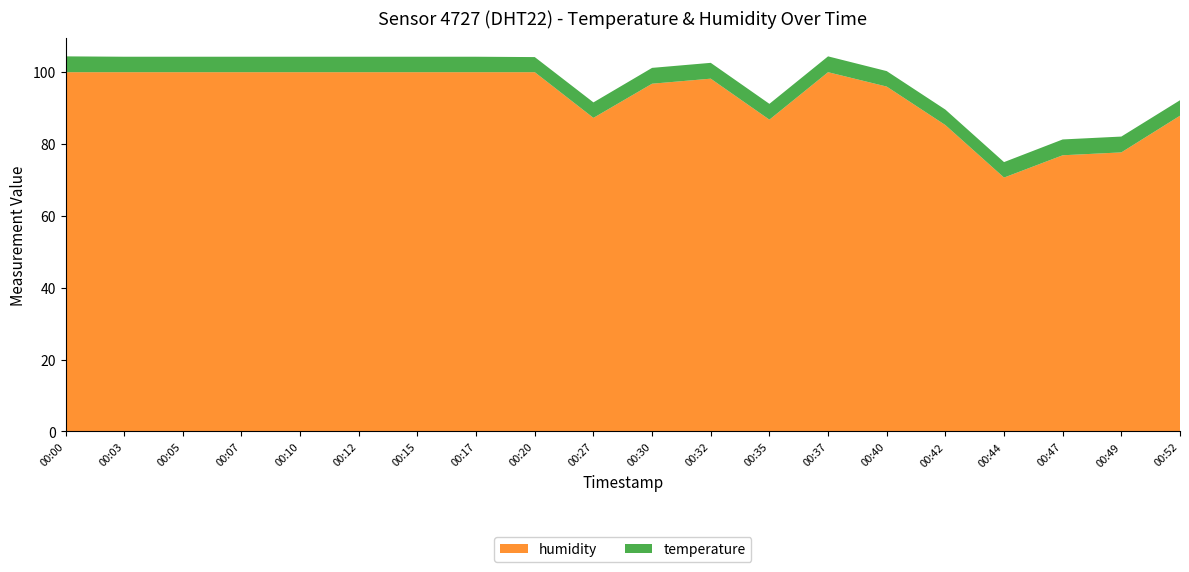

Reading left to right, list all the values displayed in this chart.

humidity: 00:00=99.9	00:03=99.9	00:05=99.9	00:07=99.9	00:10=99.9	00:12=99.9	00:15=99.9	00:17=99.9	00:20=99.9	00:27=87.2	00:30=96.7	00:32=98.1	00:35=86.7	00:37=99.9	00:40=95.9	00:42=85.2	00:44=70.6	00:47=76.8	00:49=77.6	00:52=87.8
temperature: 00:00=4.4	00:03=4.3	00:05=4.3	00:07=4.3	00:10=4.3	00:12=4.3	00:15=4.3	00:17=4.3	00:20=4.2	00:27=4.3	00:30=4.4	00:32=4.4	00:35=4.4	00:37=4.4	00:40=4.3	00:42=4.3	00:44=4.3	00:47=4.4	00:49=4.4	00:52=4.3